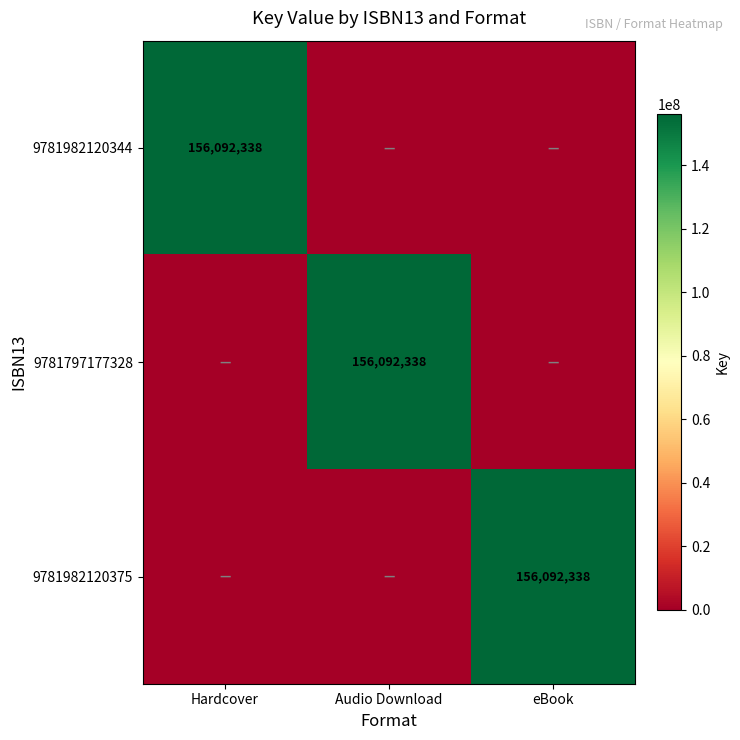

How many data points does each series have?

3